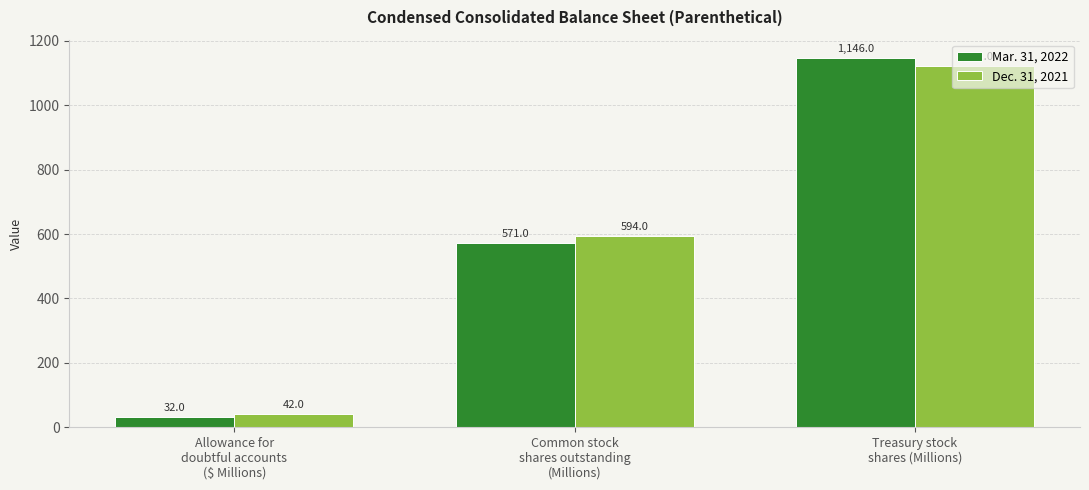

At which category is the sum across all series the highest?

Treasury stock
shares (Millions)